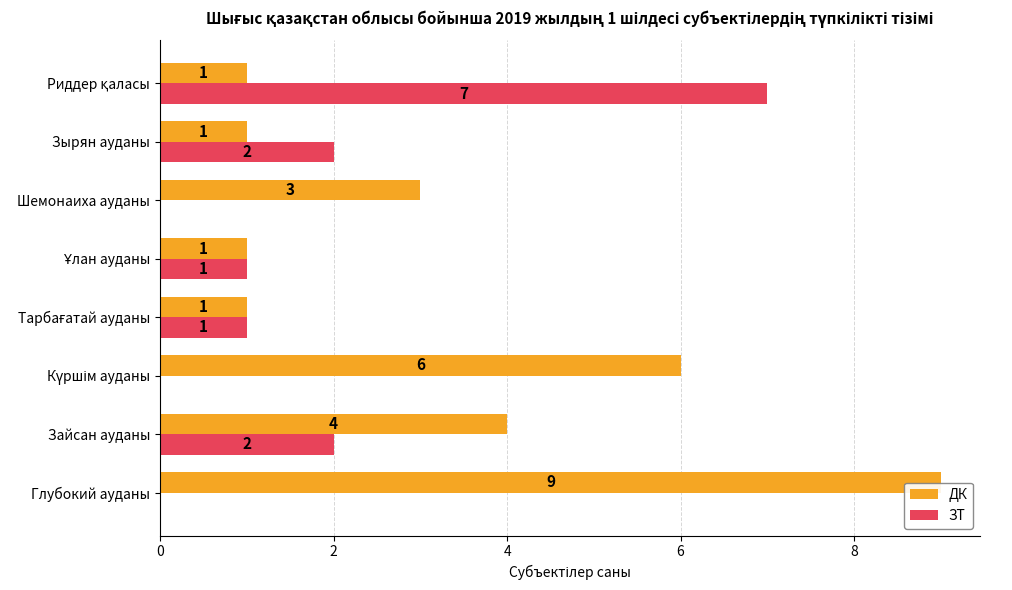

What is the sum of all ЗТ values?

13